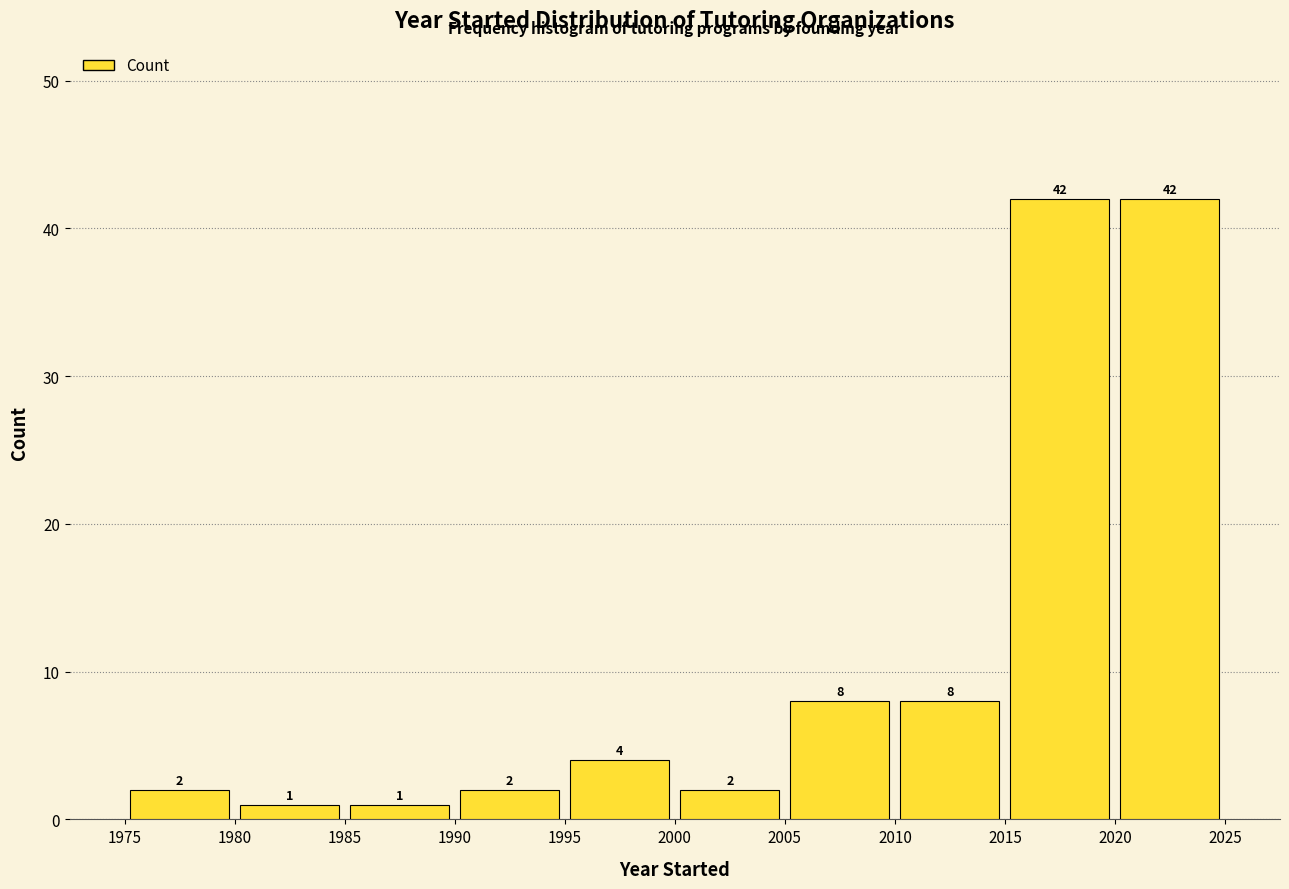

Reading left to right, list every bar in this chart as the range it spans on the x-axis followed by its height.

1975 to 1980: 2
1980 to 1985: 1
1985 to 1990: 1
1990 to 1995: 2
1995 to 2000: 4
2000 to 2005: 2
2005 to 2010: 8
2010 to 2015: 8
2015 to 2020: 42
2020 to 2025: 42